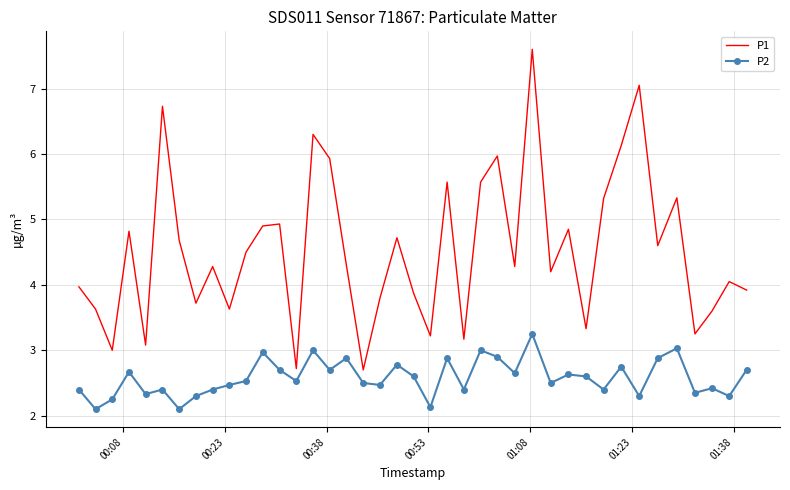

What is the smallest value displayed?

2.1